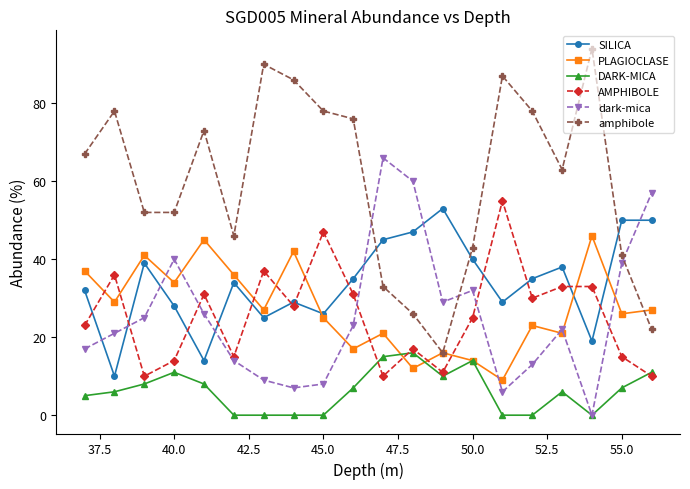

What are all the series names shown in the legend?

SILICA, PLAGIOCLASE, DARK-MICA, AMPHIBOLE, dark-mica, amphibole